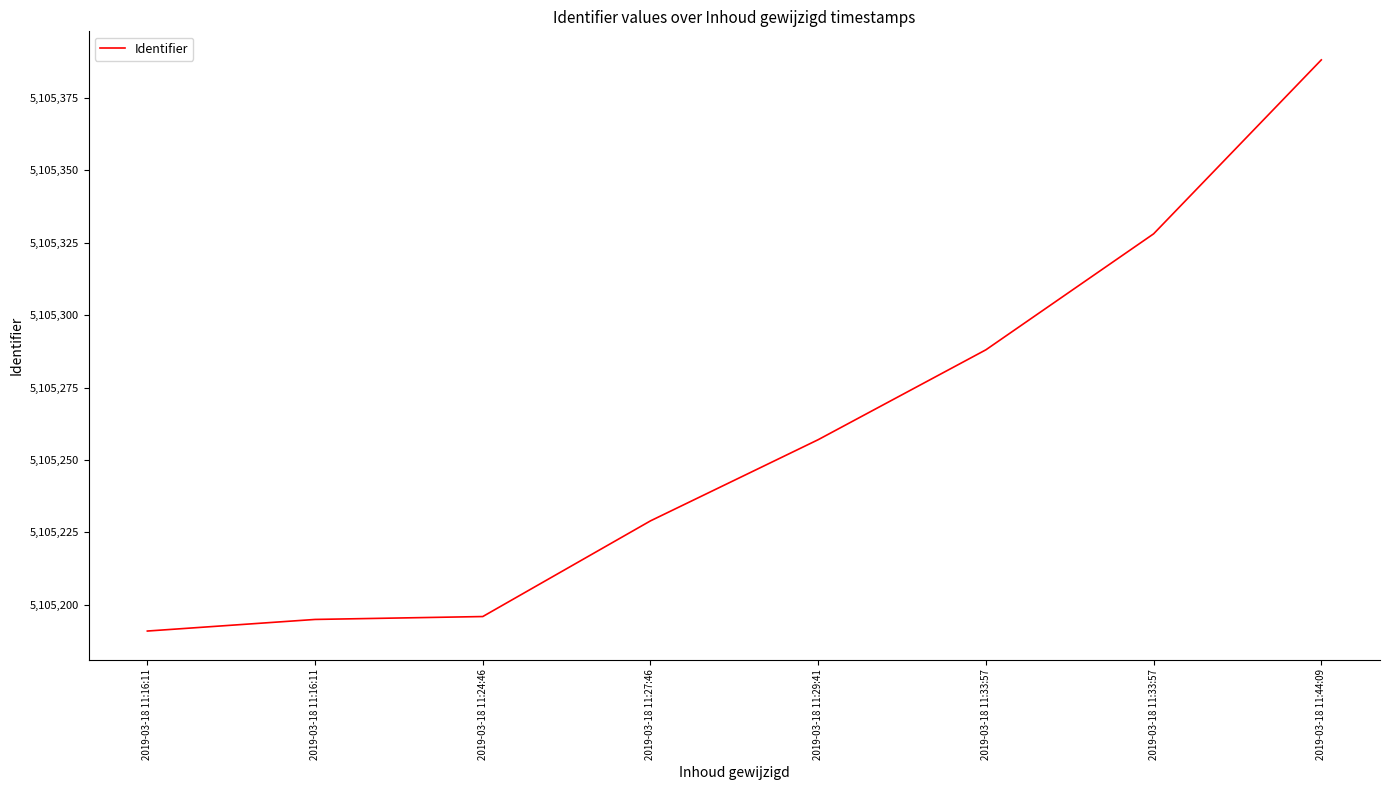

Which has a higher value, 2019-03-18 11:33:57 or 2019-03-18 11:27:46?

2019-03-18 11:33:57